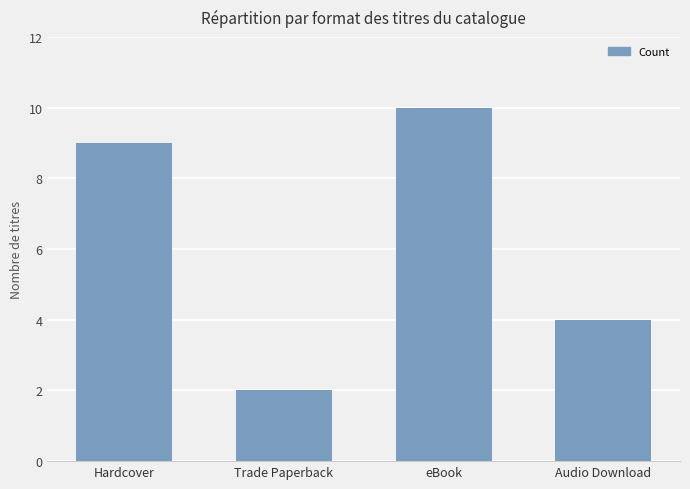

Reading right to left, list all the values displayed in this chart.

Audio Download=4	eBook=10	Trade Paperback=2	Hardcover=9